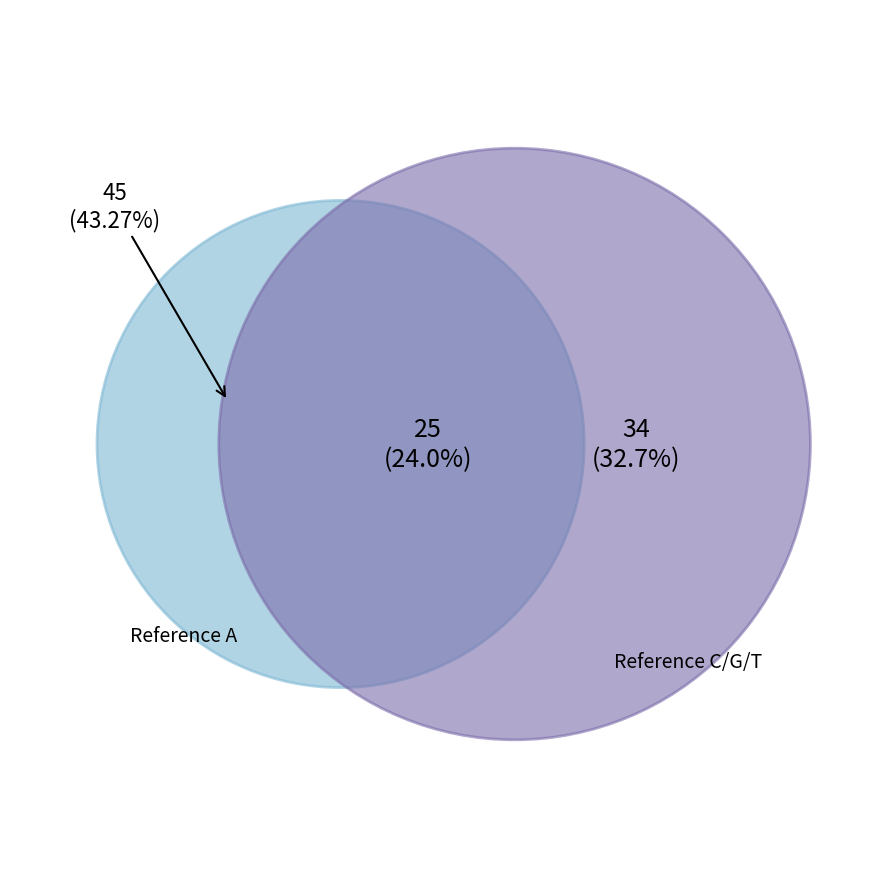

To the nearest percent, what is the difference between the A and G slice percentages?

20%